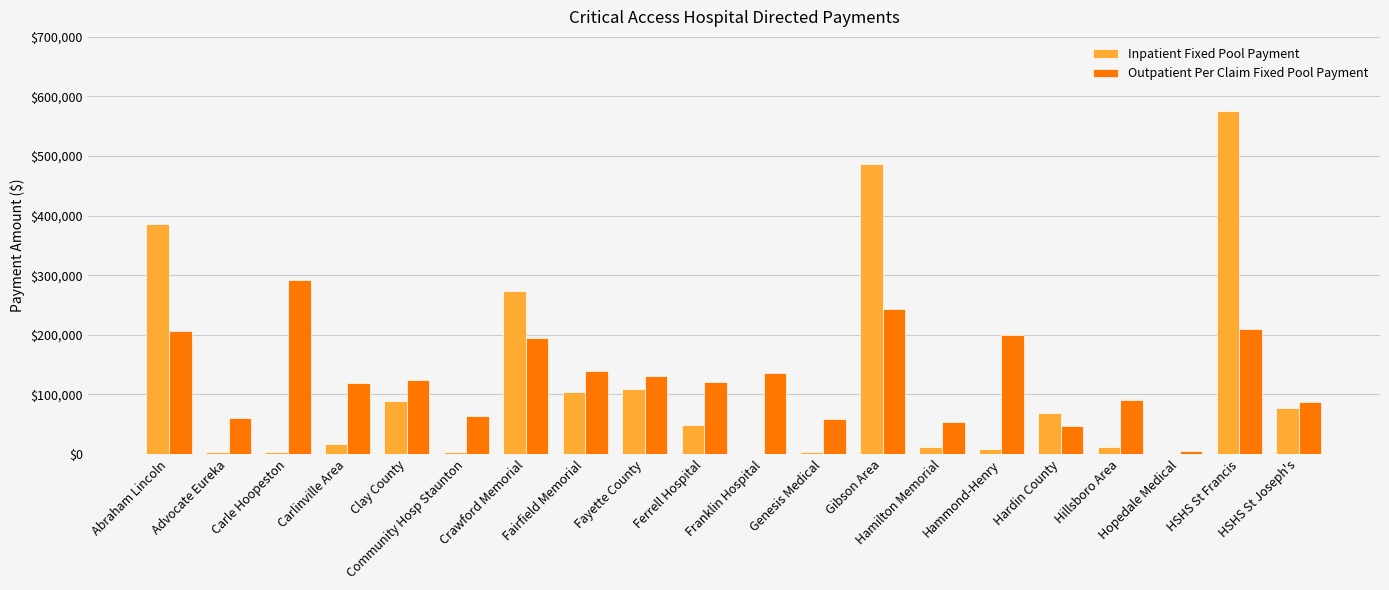

What is the maximum value shown in the chart?

575785.7